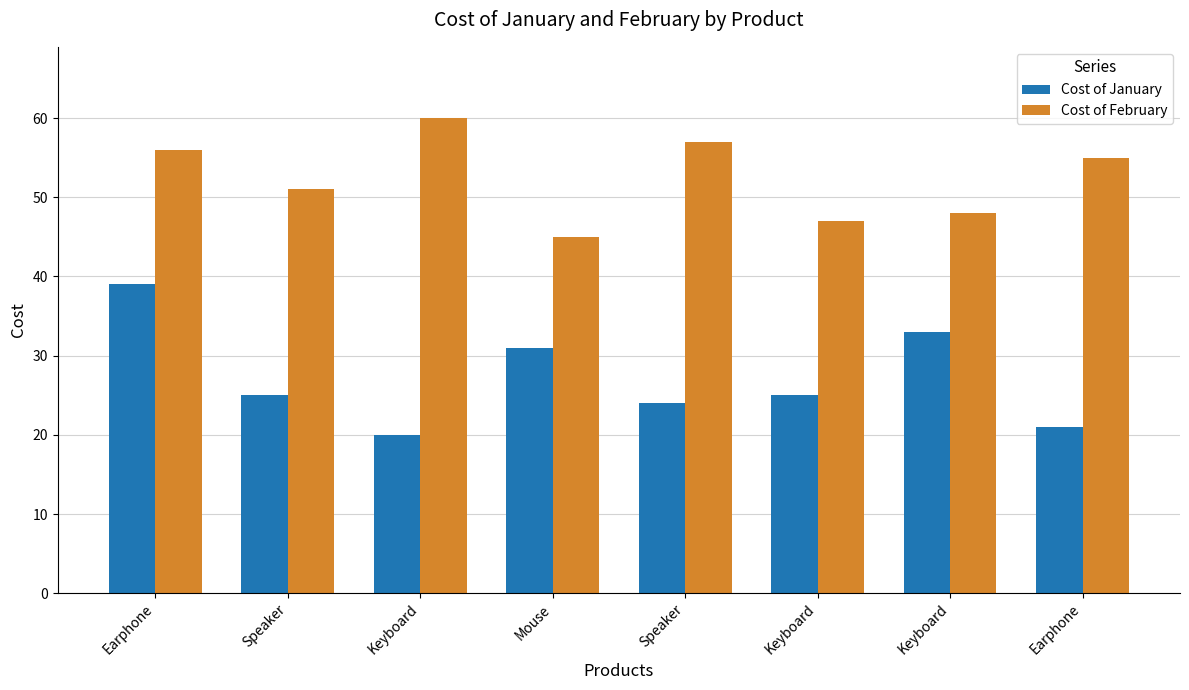

How many distinct data groups are displayed?

2